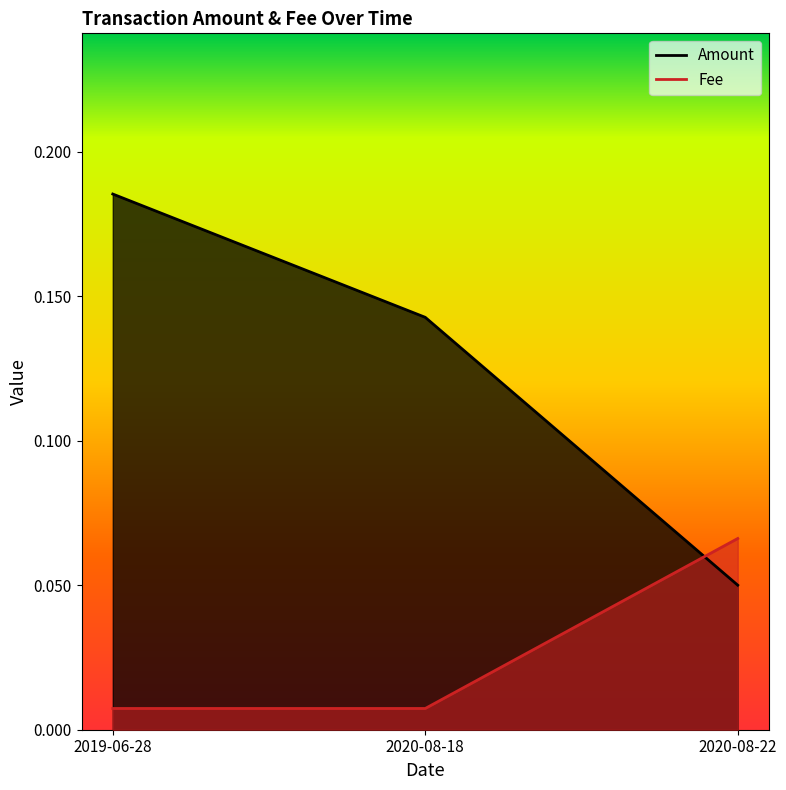

What is the spread (max minus min) of values at 2019-06-28?

0.2